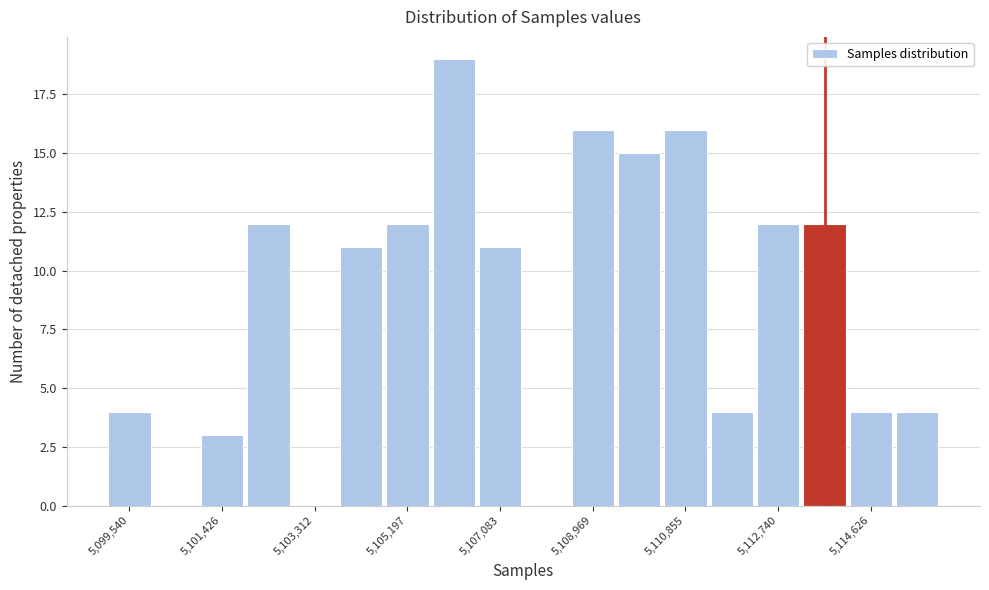

Reading left to right, transcribe this chart: for each bar, give the range it covers on the x-axis and its height. Neither the bar edges nor the heights are printed on the chart, so give them approximately, as read against the axes.

5099000 to 5100000: 4
5100000 to 5101000: 0
5101000 to 5101800: 3
5101800 to 5102800: 12
5102800 to 5103800: 0
5103800 to 5104800: 11
5104800 to 5105600: 12
5105600 to 5106600: 19
5106600 to 5107600: 11
5107600 to 5108400: 0
5108400 to 5109400: 16
5109400 to 5110400: 15
5110400 to 5111400: 16
5111400 to 5112200: 4
5112200 to 5113200: 12
5113200 to 5114200: 12
5114200 to 5115000: 4
5115000 to 5116000: 4